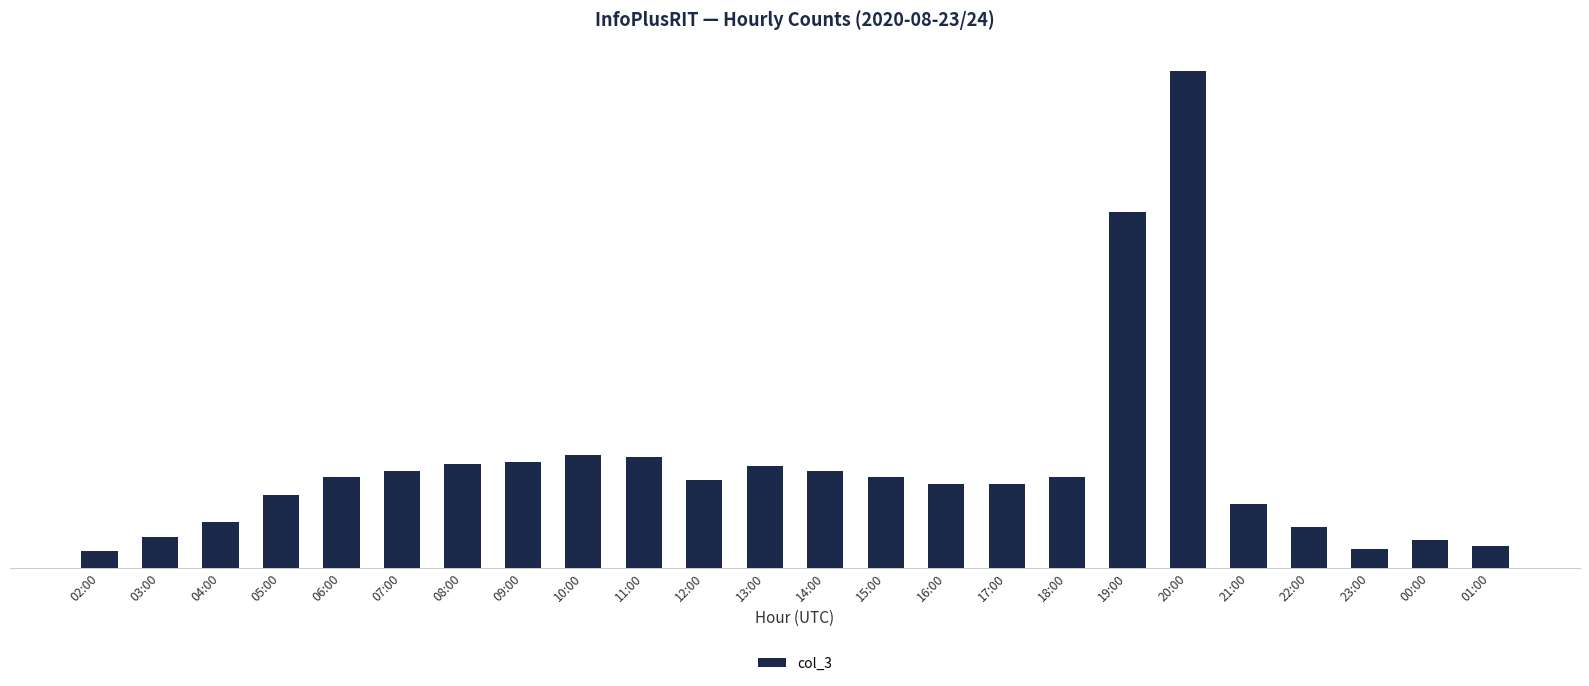

What is the smallest value displayed?

302